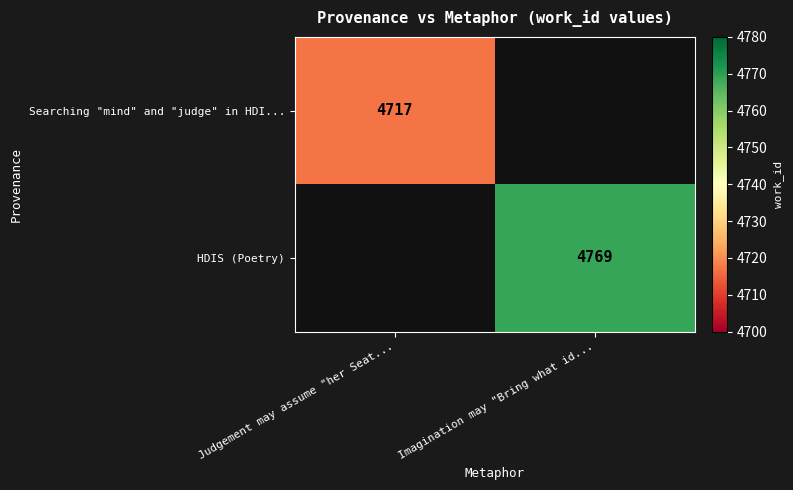

Is the value of HDIS (Poetry) at Imagination may "Bring what id... greater than the value of Searching "mind" and "judge" in HDI... at Judgement may assume "her Seat...?

Yes